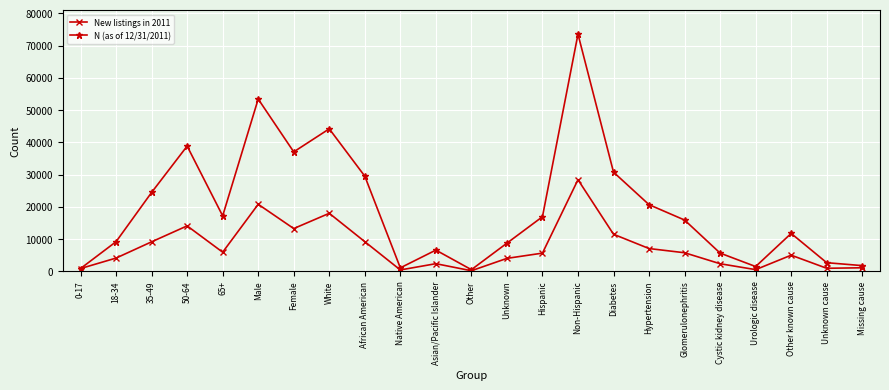

Is it true that N (as of 12/31/2011) equals 8704 at Unknown?

True